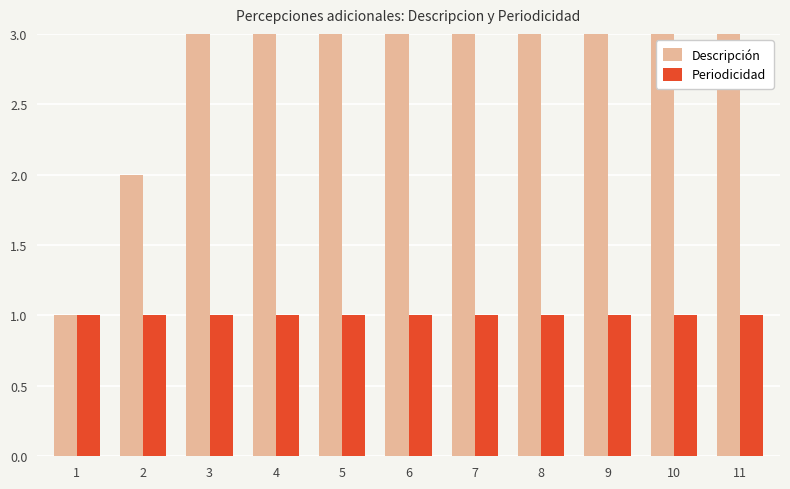

Where does the Descripción series first go above 6?

7